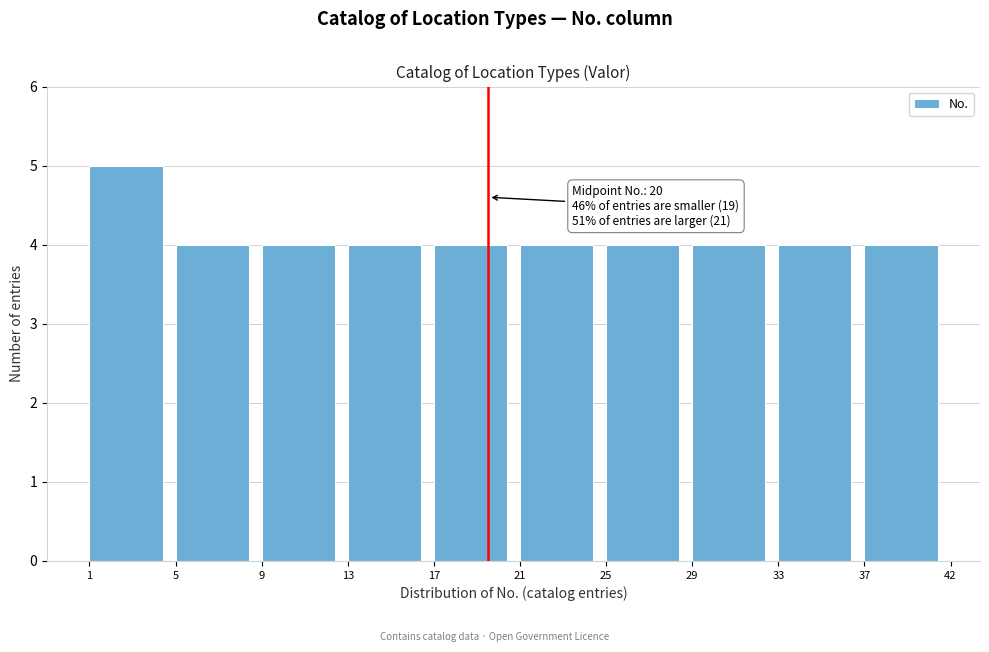

Reading left to right, list all the values displayed in this chart.

1=5	5=4	9=4	13=4	17=4	21=4	25=4	29=4	33=4	37=4